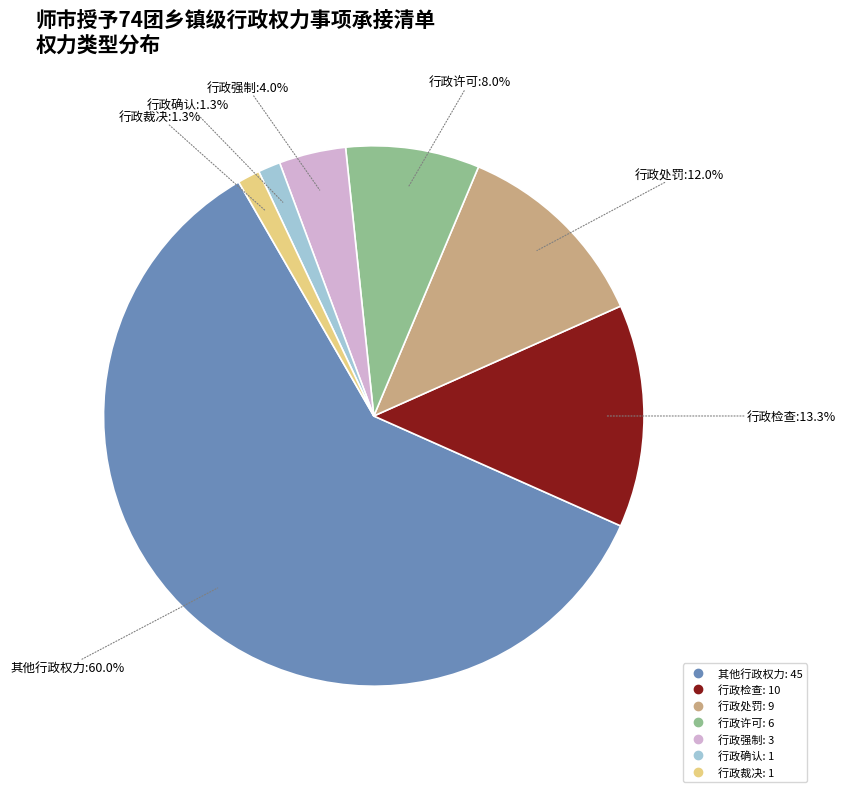

Is there any slice that represents more than half of the pie?

Yes